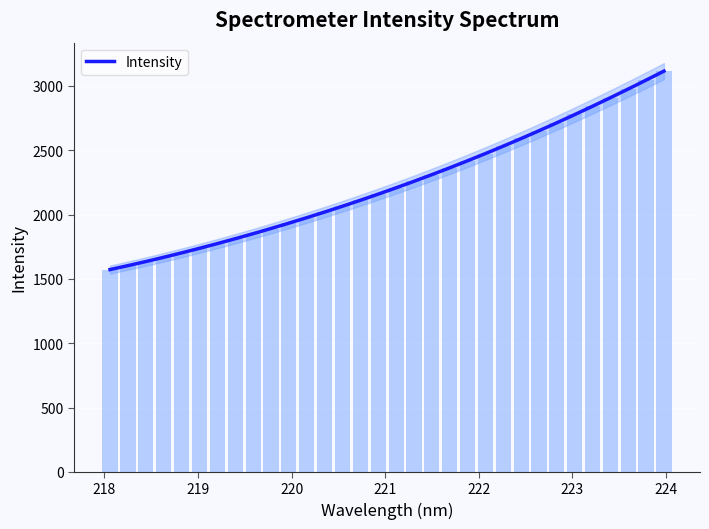

Where does the data first go above 2209?

221.1174